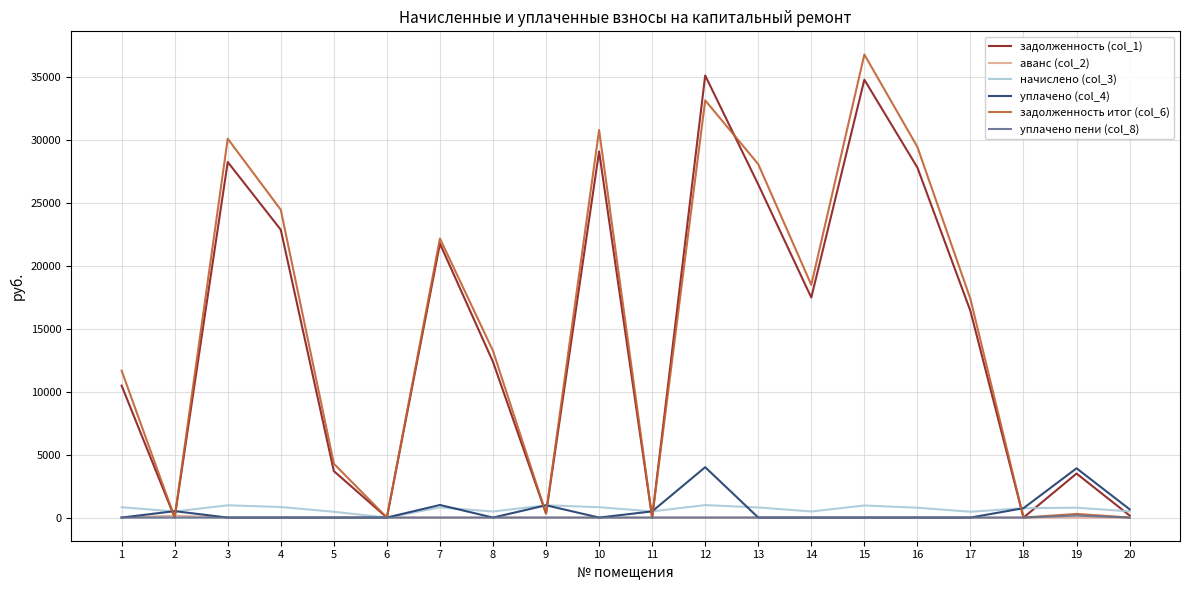

What is the spread (max minus min) of values at 10?

30767.7